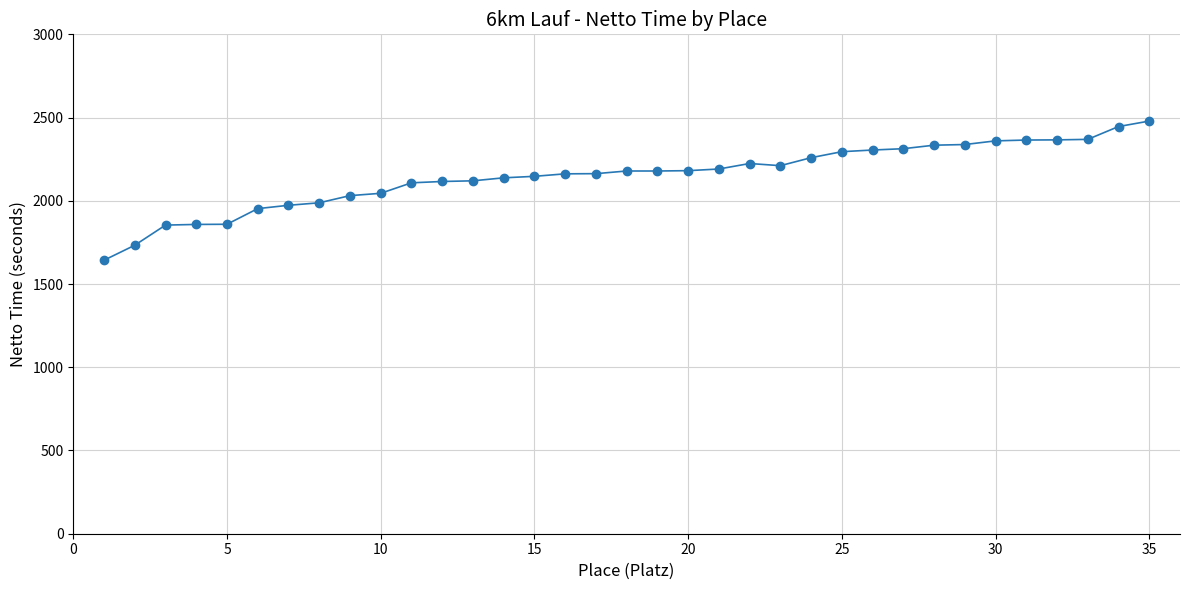

What is the maximum value shown in the chart?

2479